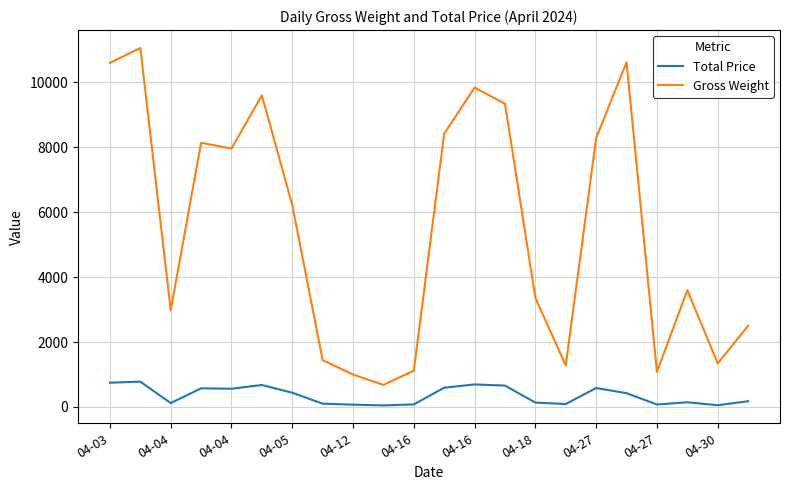

Which series has the largest total across all categories?

Gross Weight